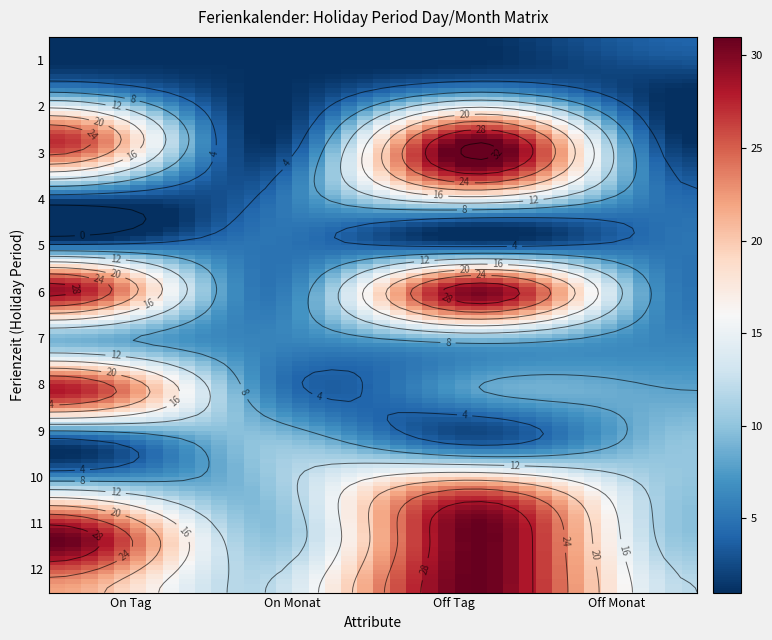

The 3 series shows 45 at On Tag. True or false?

False